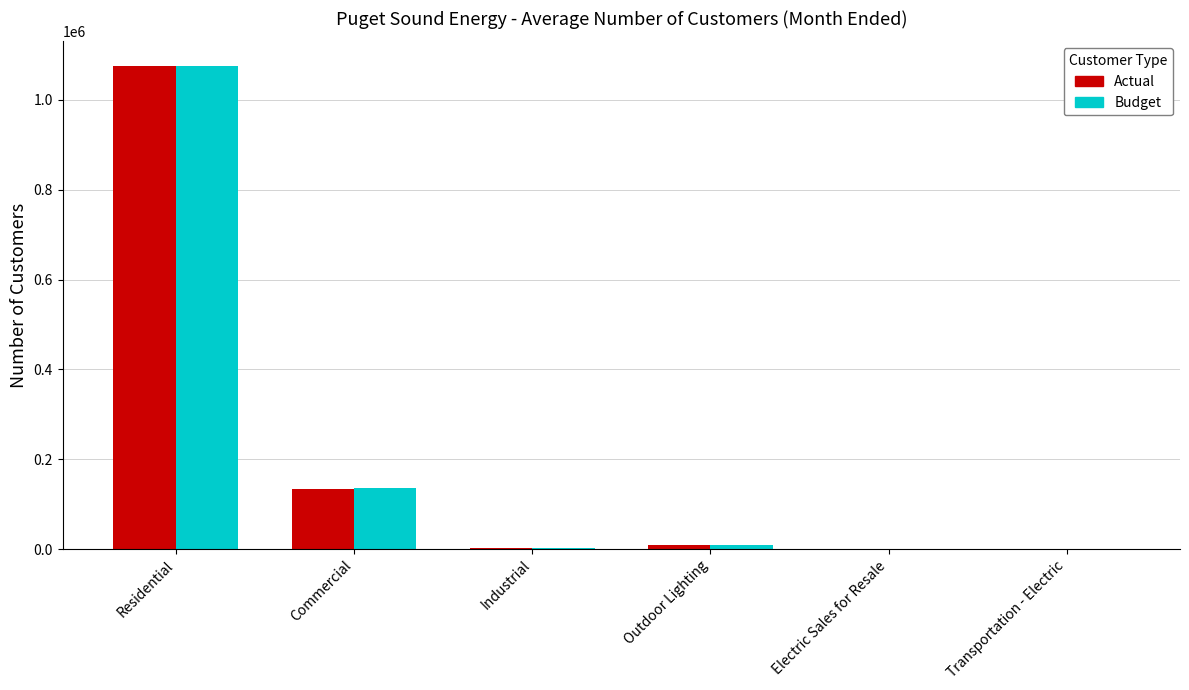

At which label does Budget first exceed 8225?

Residential